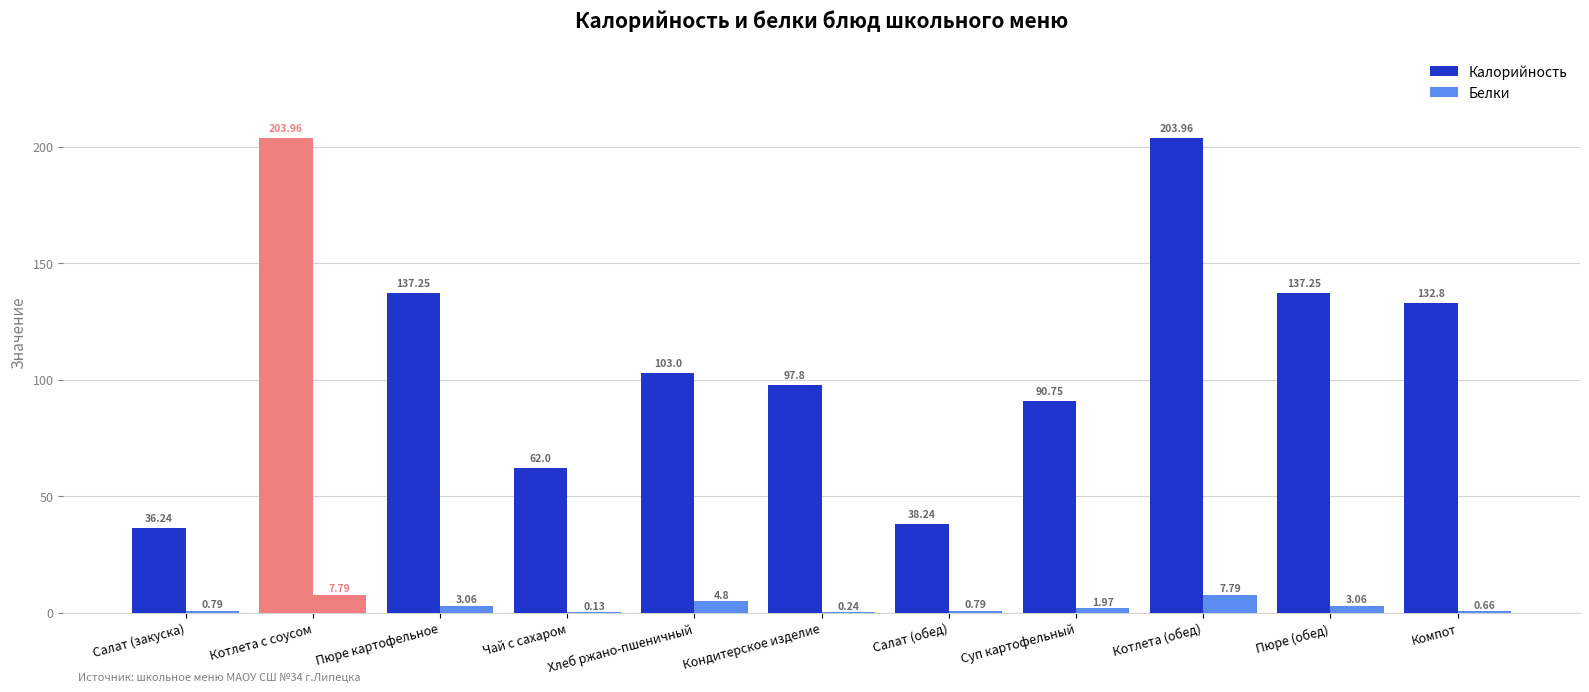

At which category does the chart reach its minimum across all series?

Чай с сахаром